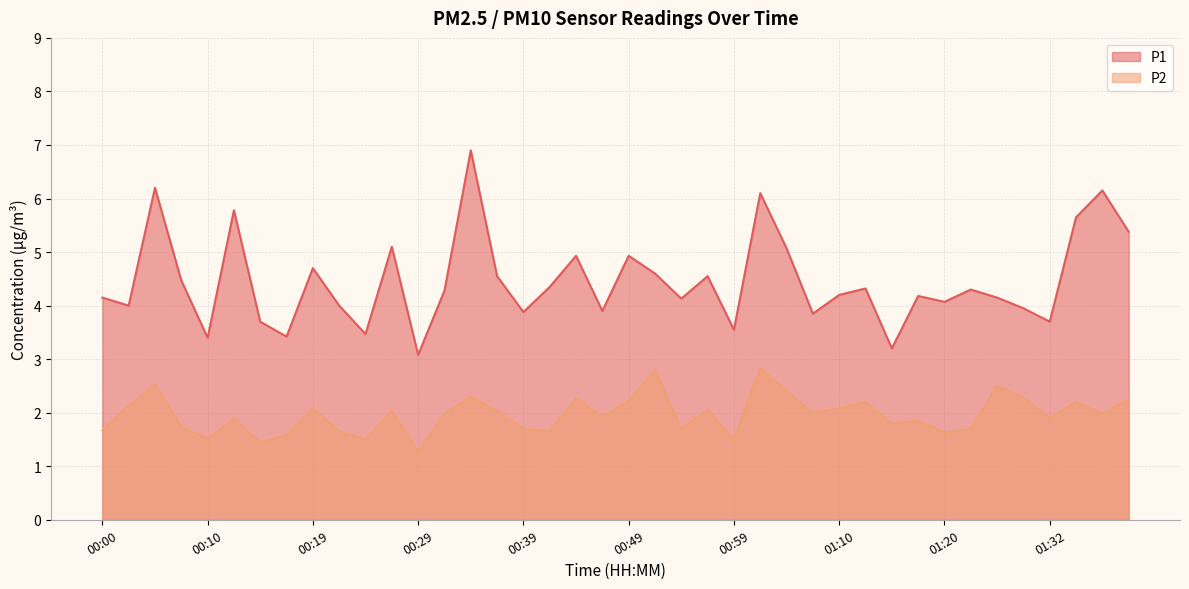

Does the chart have visible grid lines?

Yes